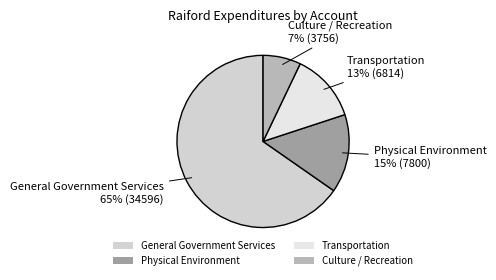

How many slices are in this pie chart?

4